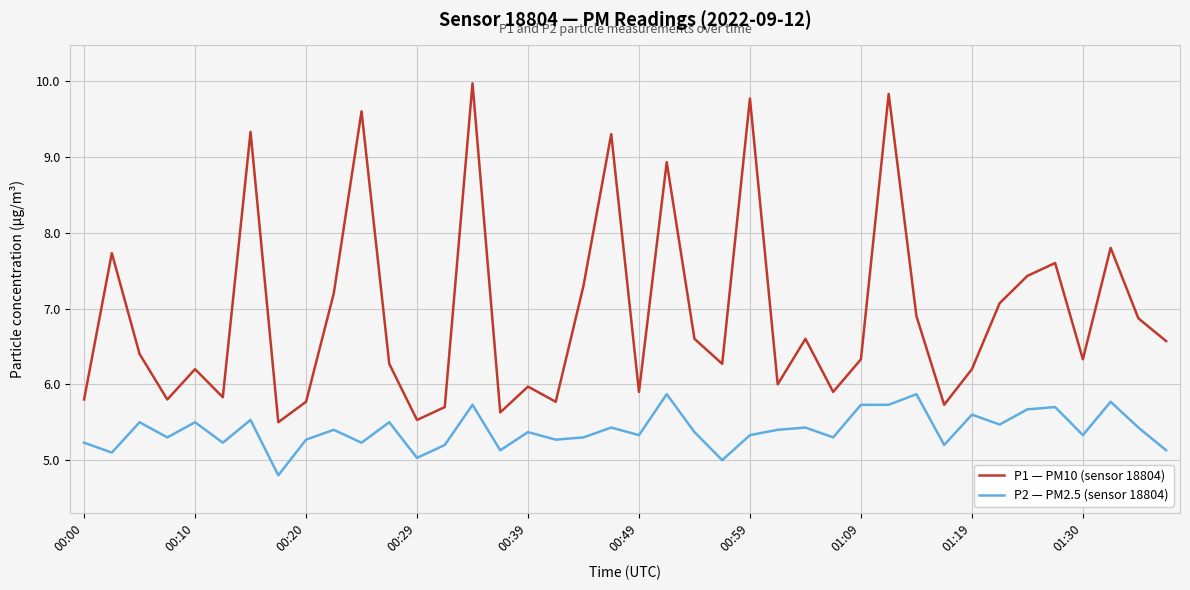

True or false: P1 — PM10 (sensor 18804) and P2 — PM2.5 (sensor 18804) intersect in this chart.

False